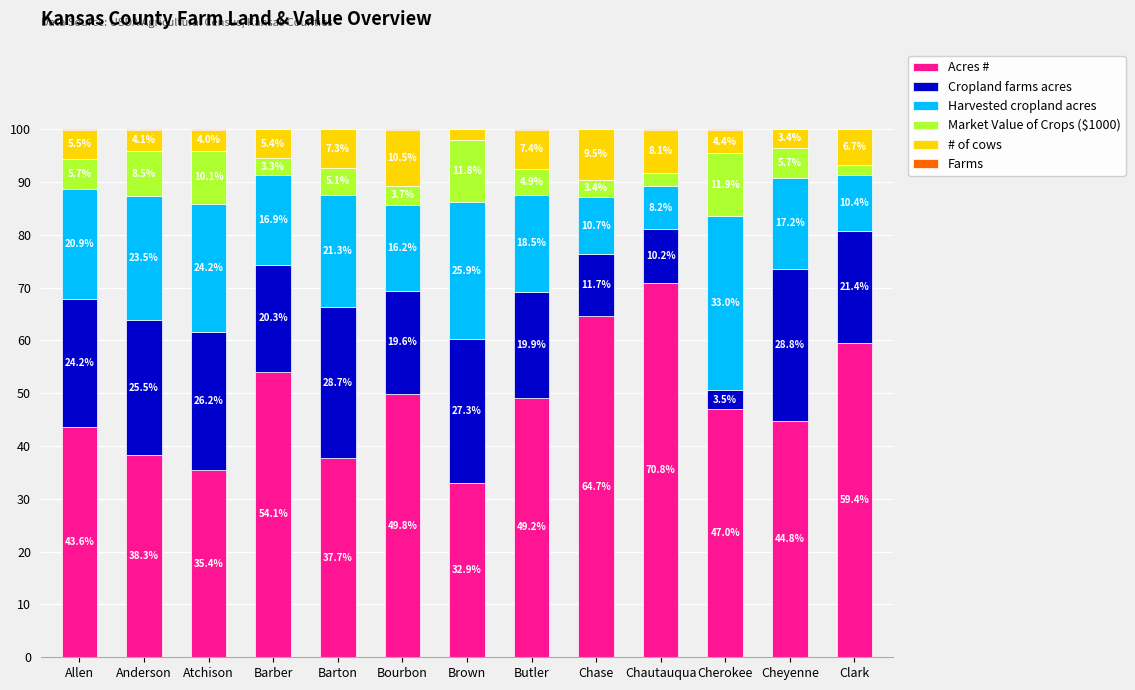

Which category has the highest value in the Acres # series?

Chautauqua